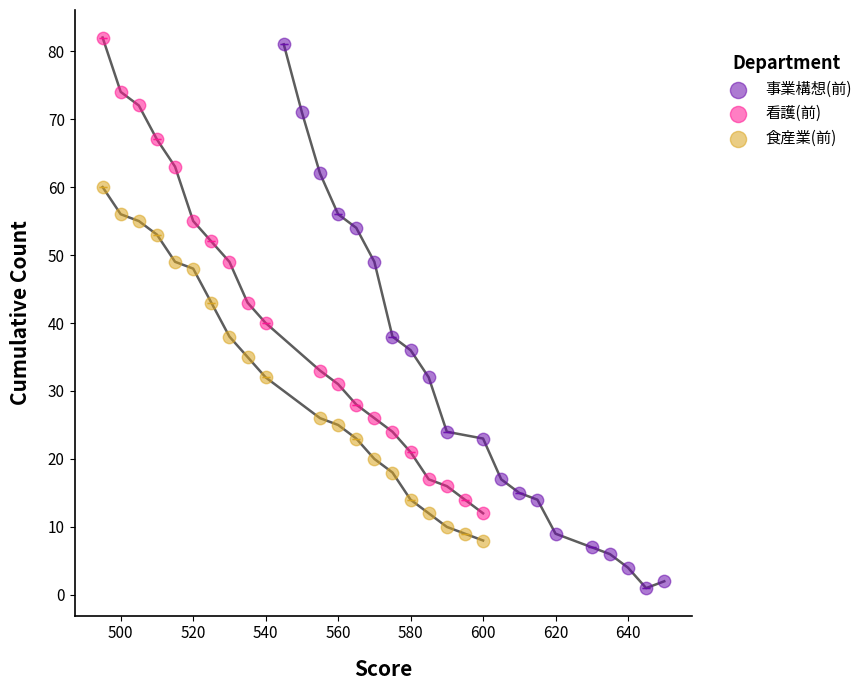

Which series has the largest Y range (max minus min)?

事業構想(前)